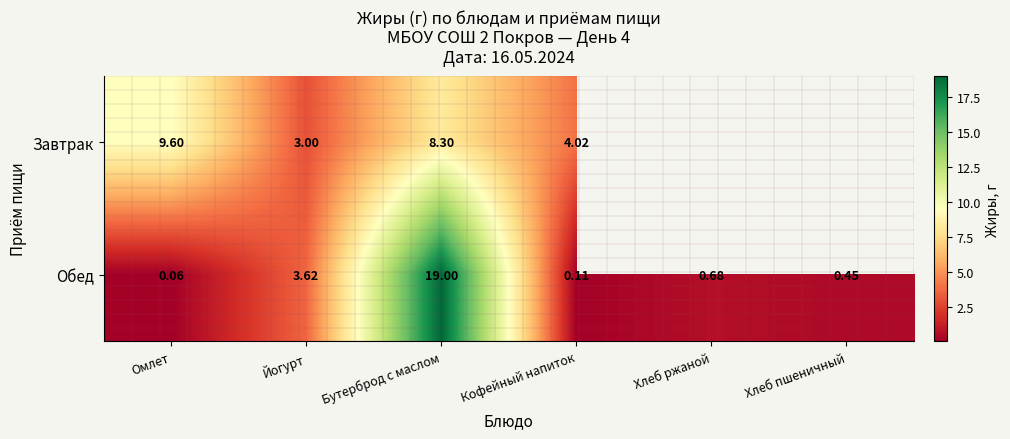

Is the value of Обед at Кофейный напиток greater than the value of Завтрак at Кофейный напиток?

No